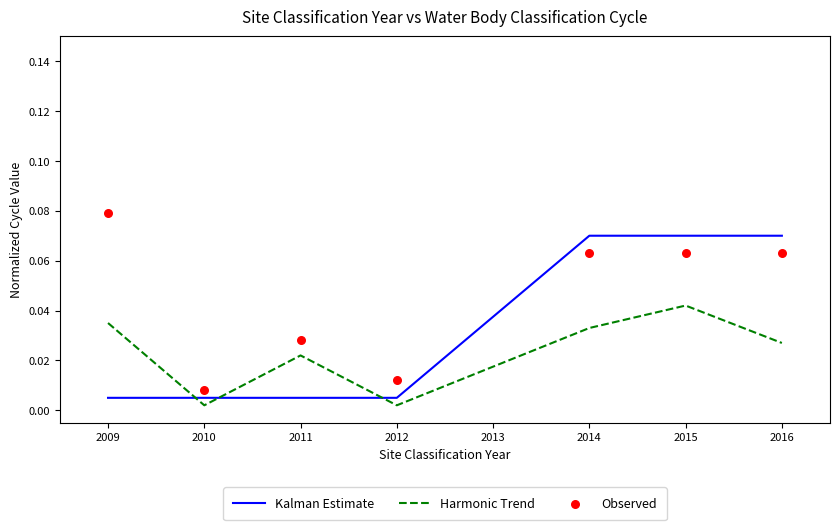

Which series has the largest total across all categories?

Observed